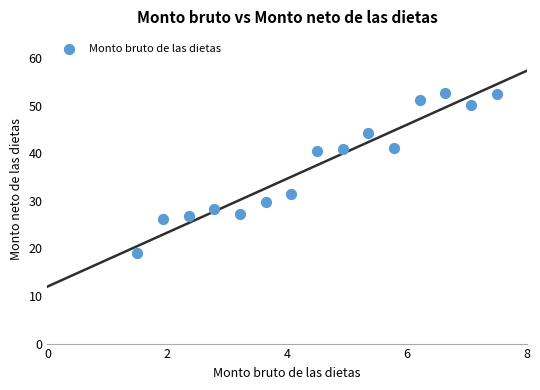

What Y value in the scatter plot is closest to 35?

31.5